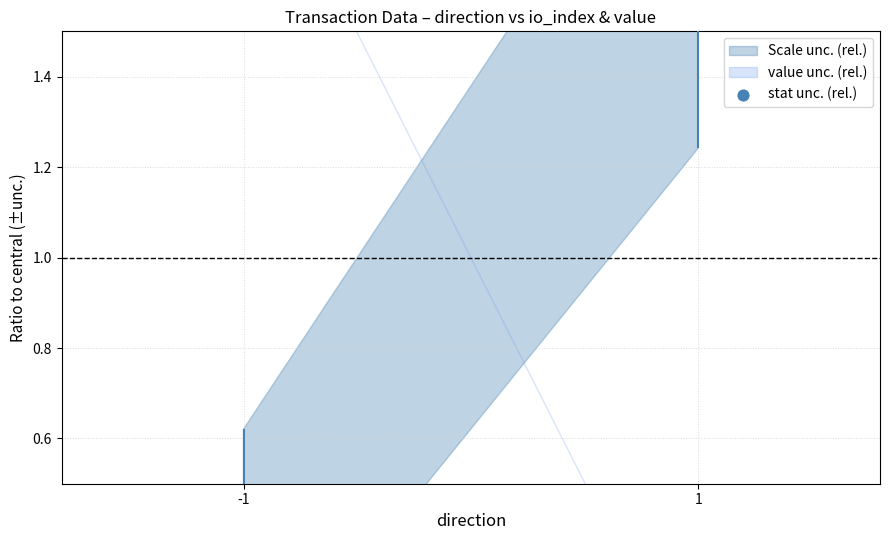

Which has a higher value, -1 or 1?

1